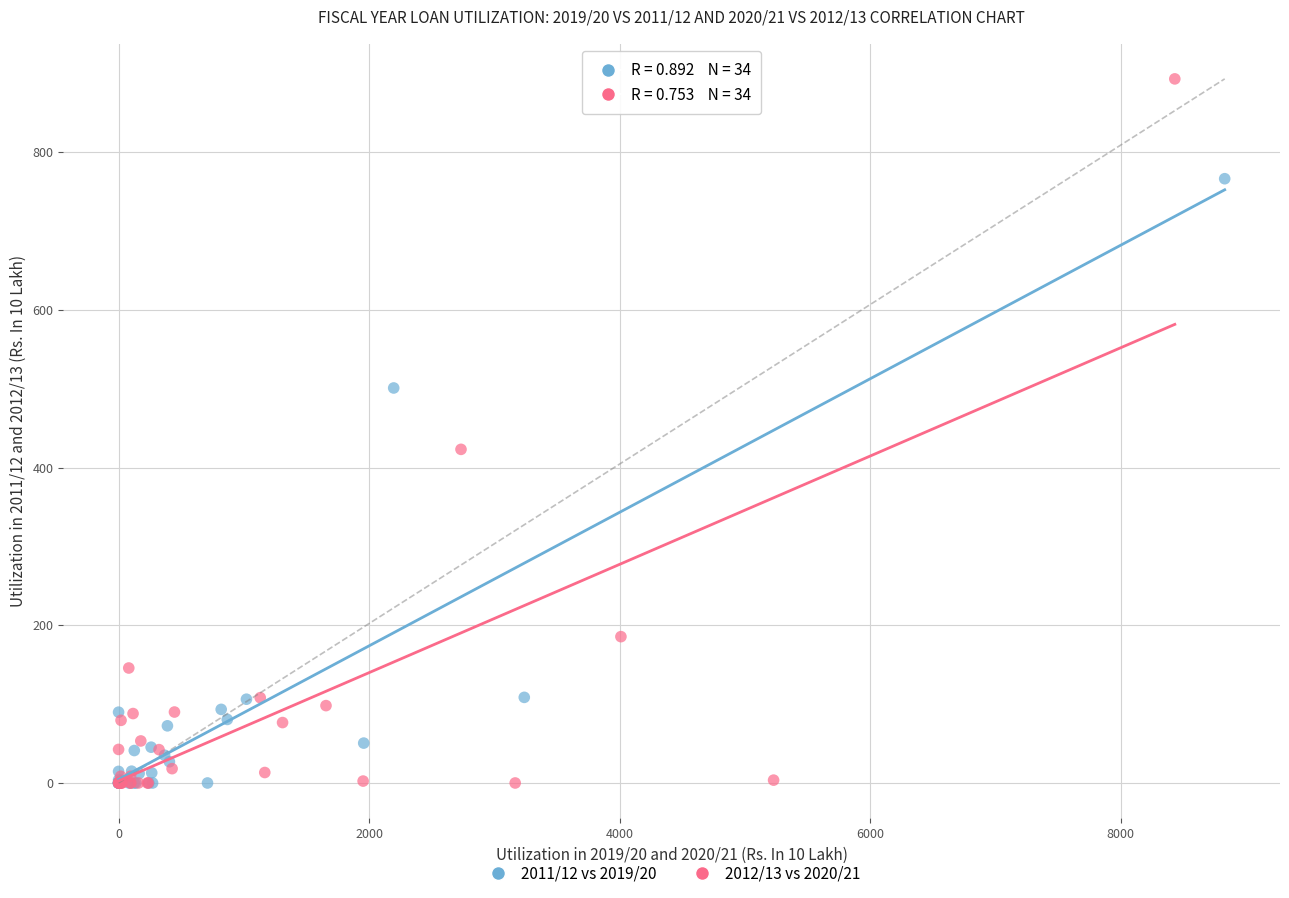

Which series contains the highest Y value?

2012/13 vs 2020/21